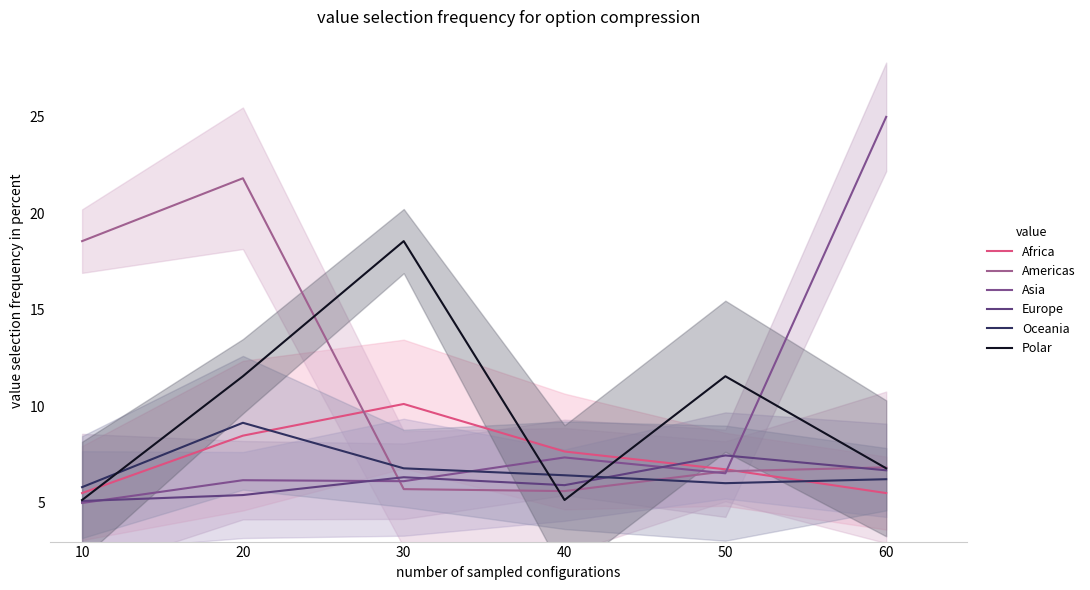

What are all the series names shown in the legend?

Africa, Americas, Asia, Europe, Oceania, Polar